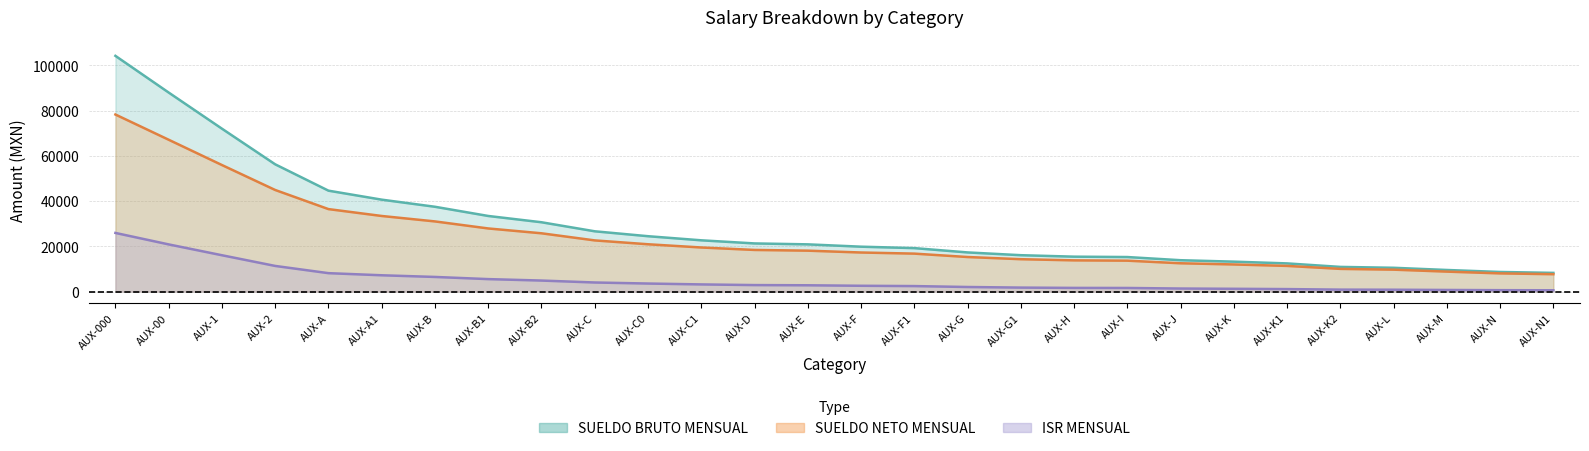

What is the highest value of the ISR MENSUAL series?

25922.4